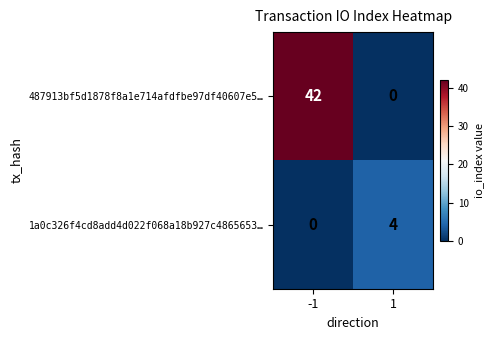

What is the sum of the 487913bf5d1878f8a1e714afdfbe97df40607e5… values at 1 and -1?

42